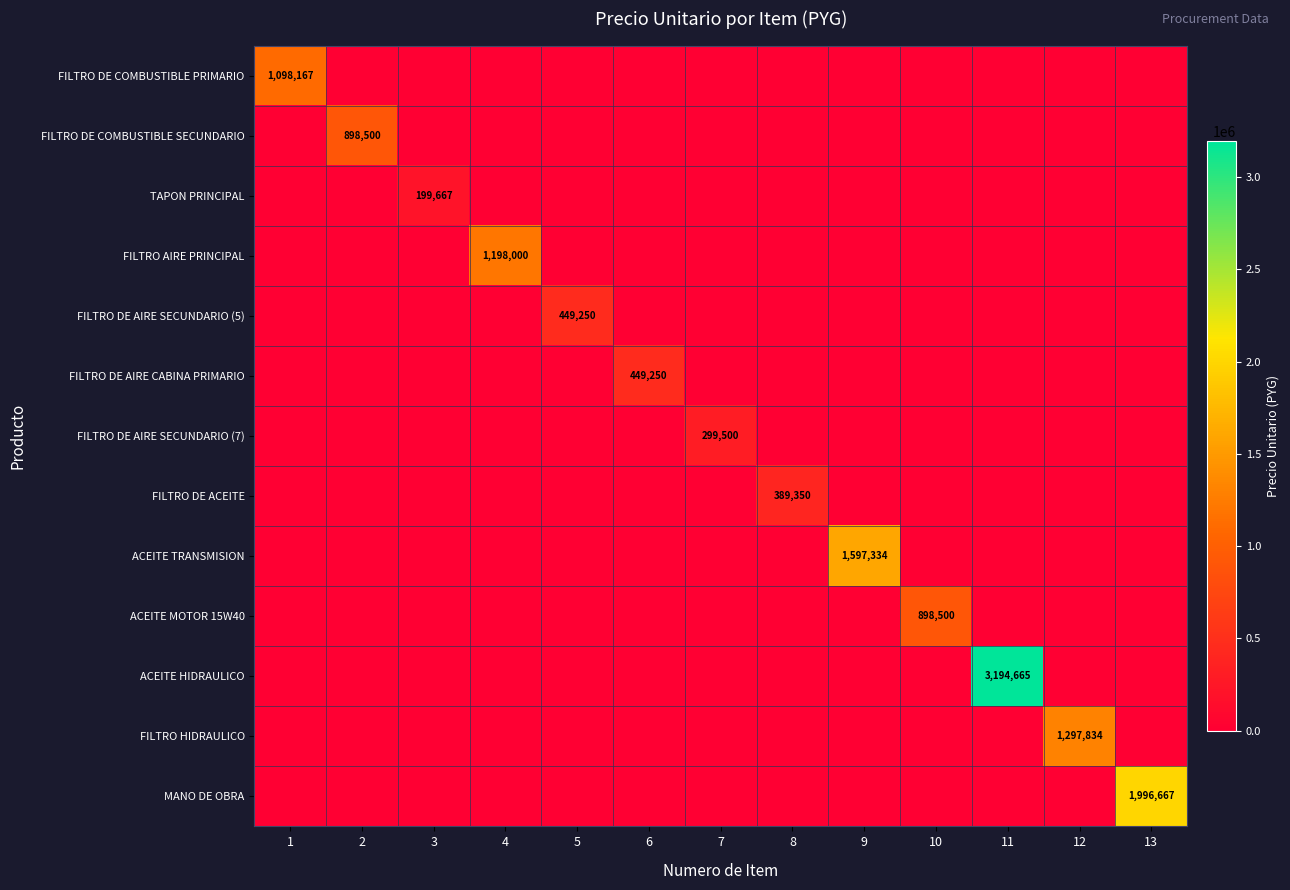

At how many categories does at least one series exceed 524747?

8